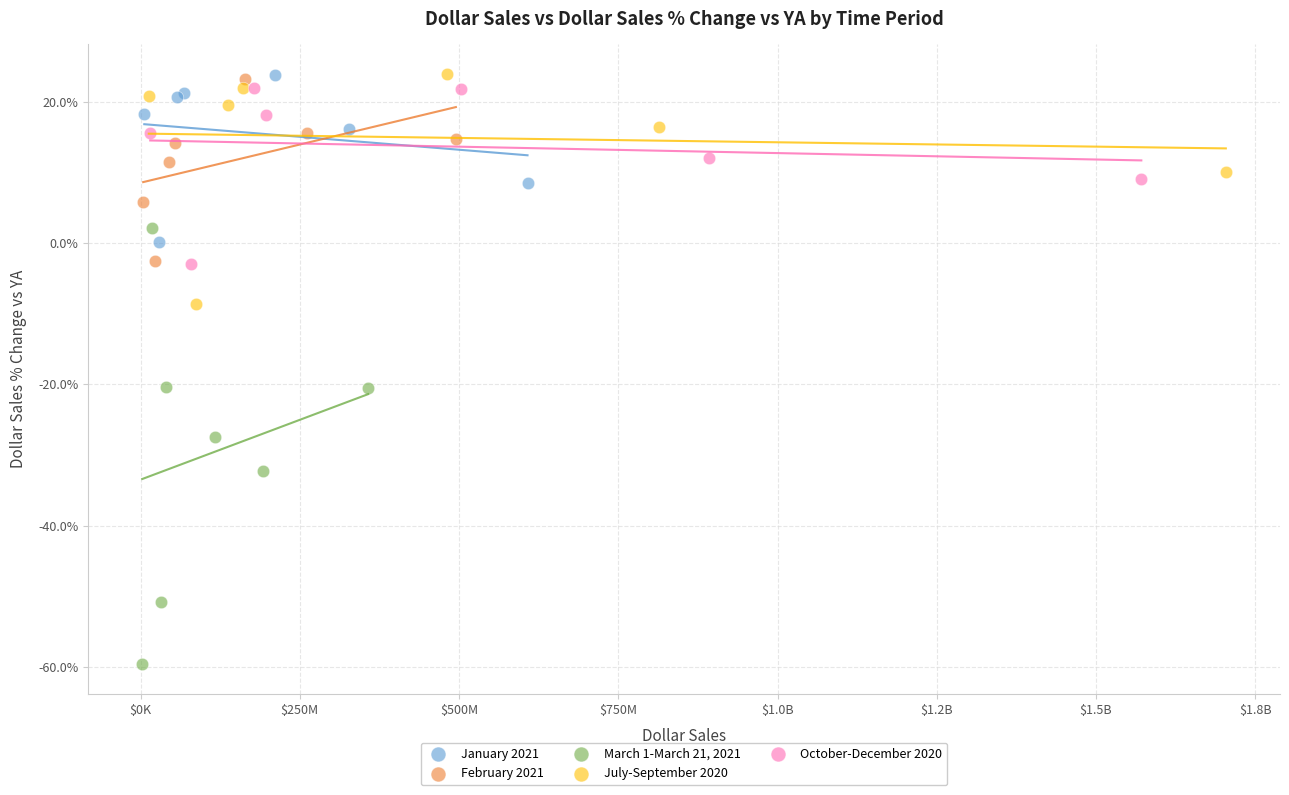

What are all the series names shown in the legend?

January 2021, February 2021, March 1-March 21, 2021, July-September 2020, October-December 2020